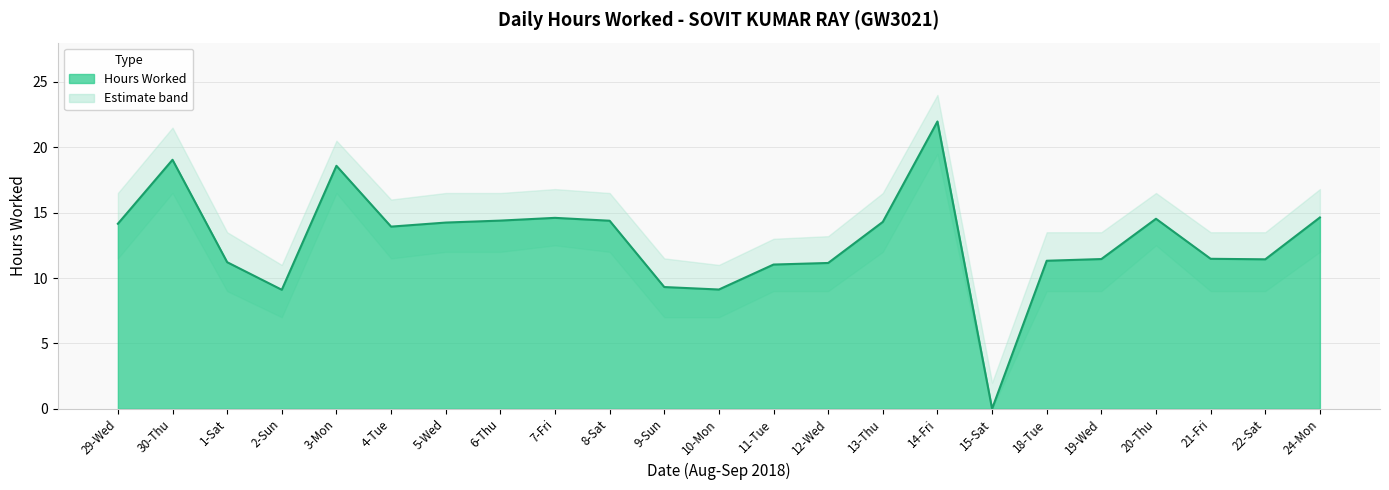

Rank the categories by value from highest to lowest.

14-Fri, 30-Thu, 3-Mon, 24-Mon, 7-Fri, 20-Thu, 6-Thu, 8-Sat, 13-Thu, 5-Wed, 29-Wed, 4-Tue, 21-Fri, 19-Wed, 22-Sat, 18-Tue, 1-Sat, 12-Wed, 11-Tue, 9-Sun, 10-Mon, 2-Sun, 15-Sat